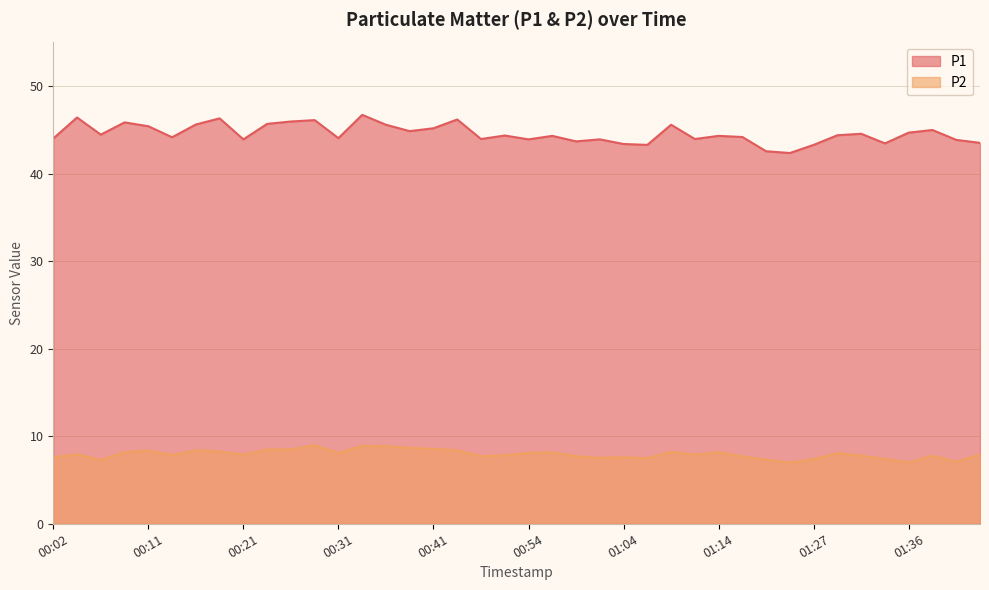

List the labels in order of P2 value, smallest first.

01:24, 01:36, 01:44, 00:07, 01:19, 01:27, 01:34, 01:07, 01:02, 00:02, 01:04, 01:16, 00:49, 00:59, 01:41, 01:31, 00:52, 00:14, 00:21, 01:11, 01:46, 00:04, 01:29, 00:31, 00:54, 00:57, 00:09, 01:14, 01:09, 00:19, 00:11, 00:16, 00:44, 00:24, 00:26, 00:41, 00:38, 00:36, 00:33, 00:29